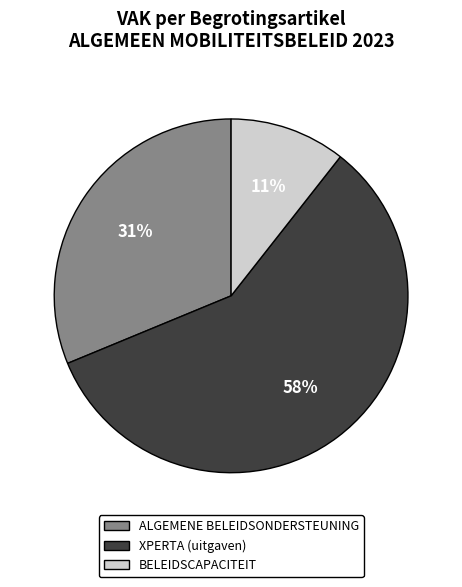

What is the majority slice?

XPERTA (uitgaven)